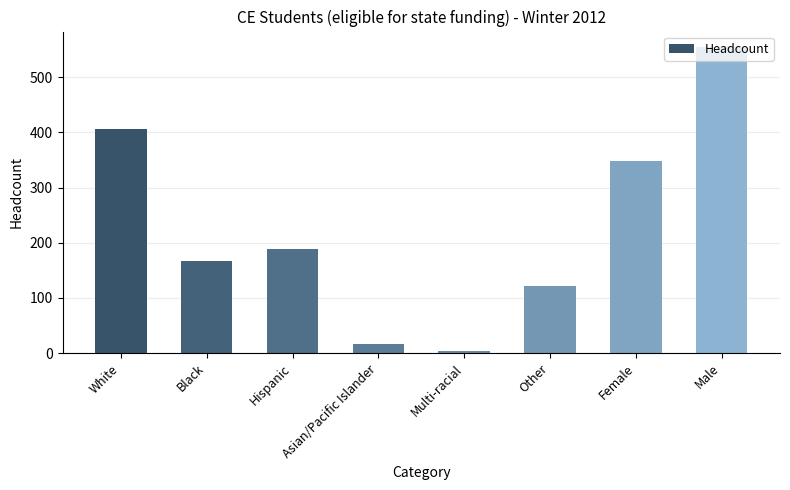

List the labels in order of value, smallest first.

Multi-racial, Asian/Pacific Islander, Other, Black, Hispanic, Female, White, Male